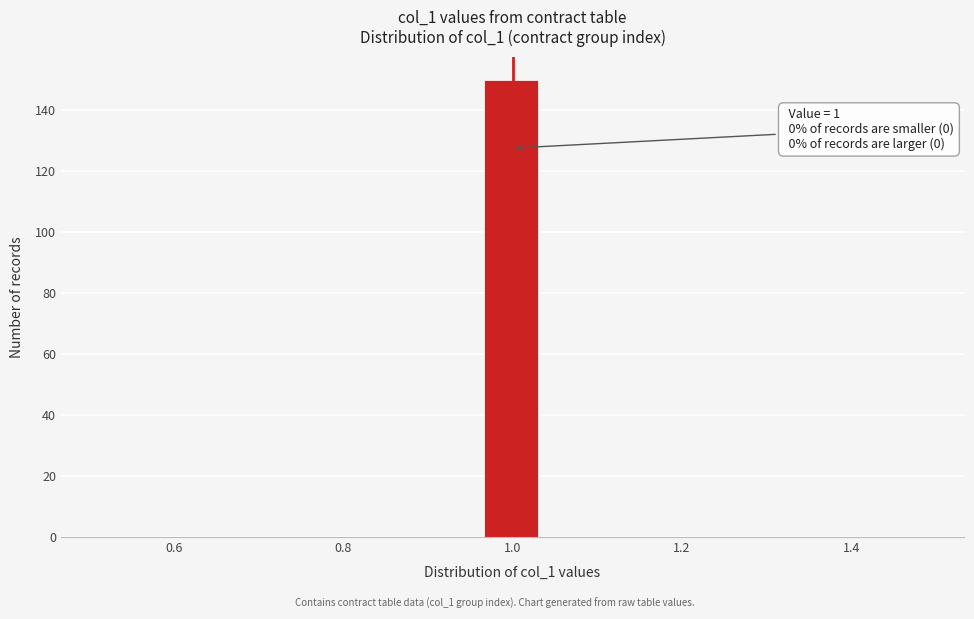

Read against the x-axis, roughly where is the centre of the tallest bar?

1.00